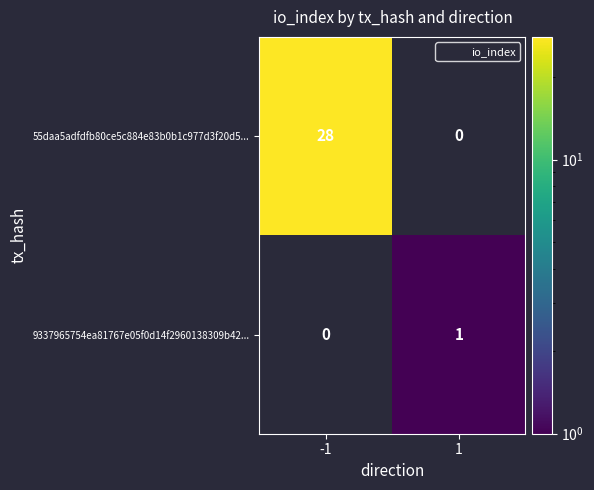

The 55daa5adfdfb80ce5c884e83b0b1c977d3f20d5... series shows 47 at -1. True or false?

False